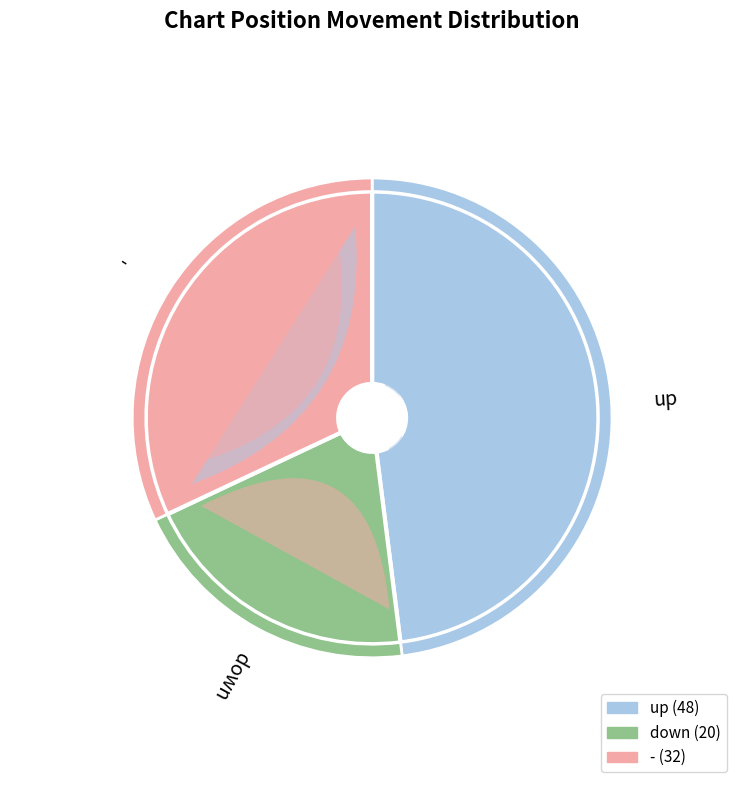

What portion of the pie excludes down?

80.0%